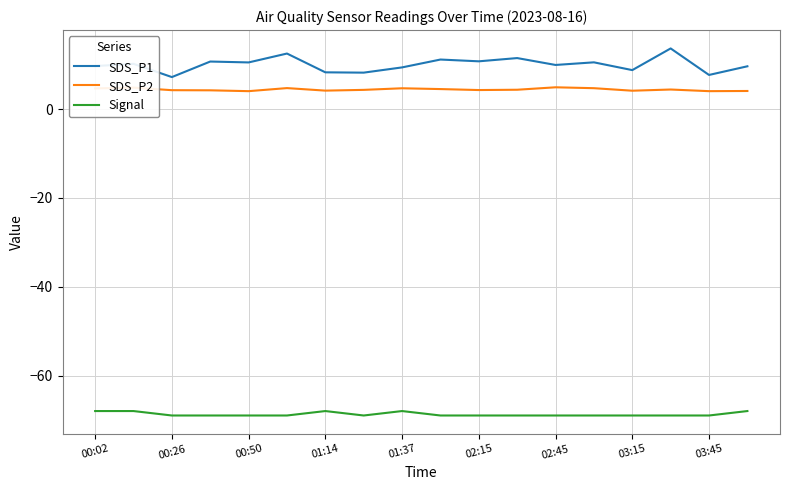

True or false: SDS_P1 and SDS_P2 intersect in this chart.

False